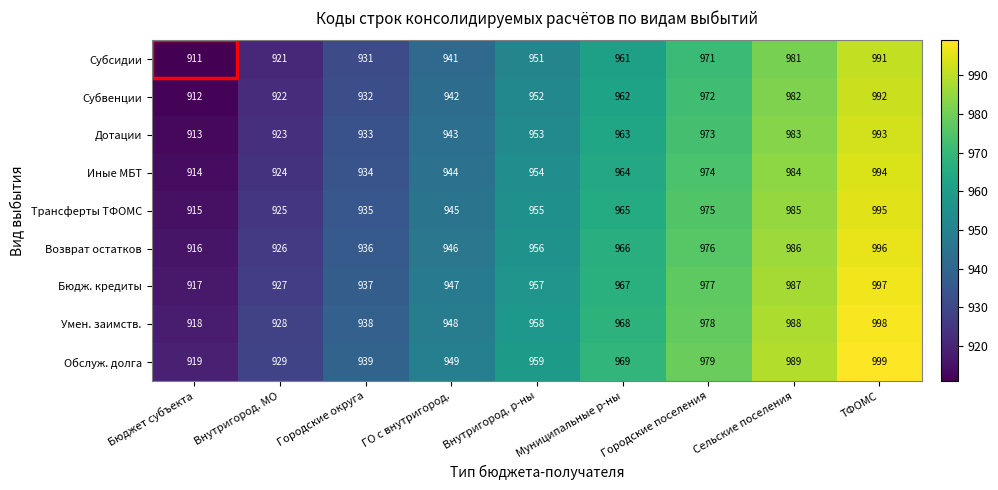

At Внутригород. МО, list the series in order from largest to smallest.

Обслуж. долга, Умен. заимств., Бюдж. кредиты, Возврат остатков, Трансферты ТФОМС, Иные МБТ, Дотации, Субвенции, Субсидии